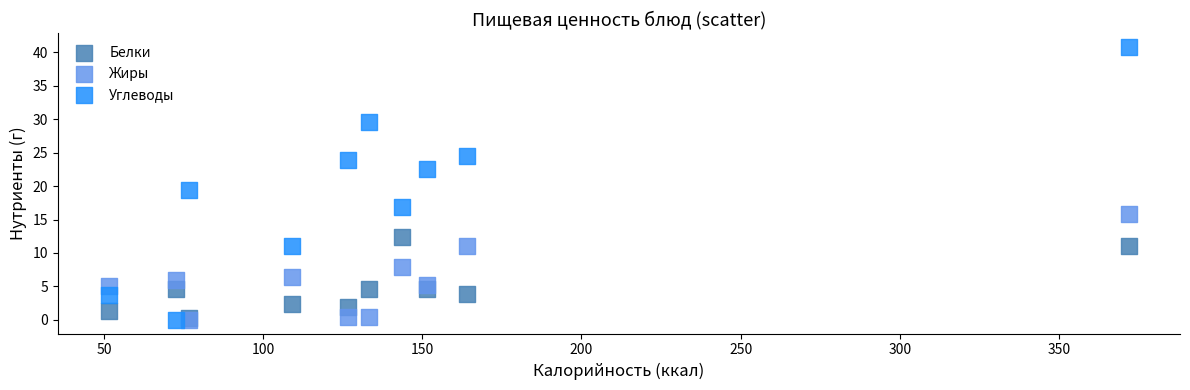

Which series has the largest Y range (max minus min)?

Углеводы